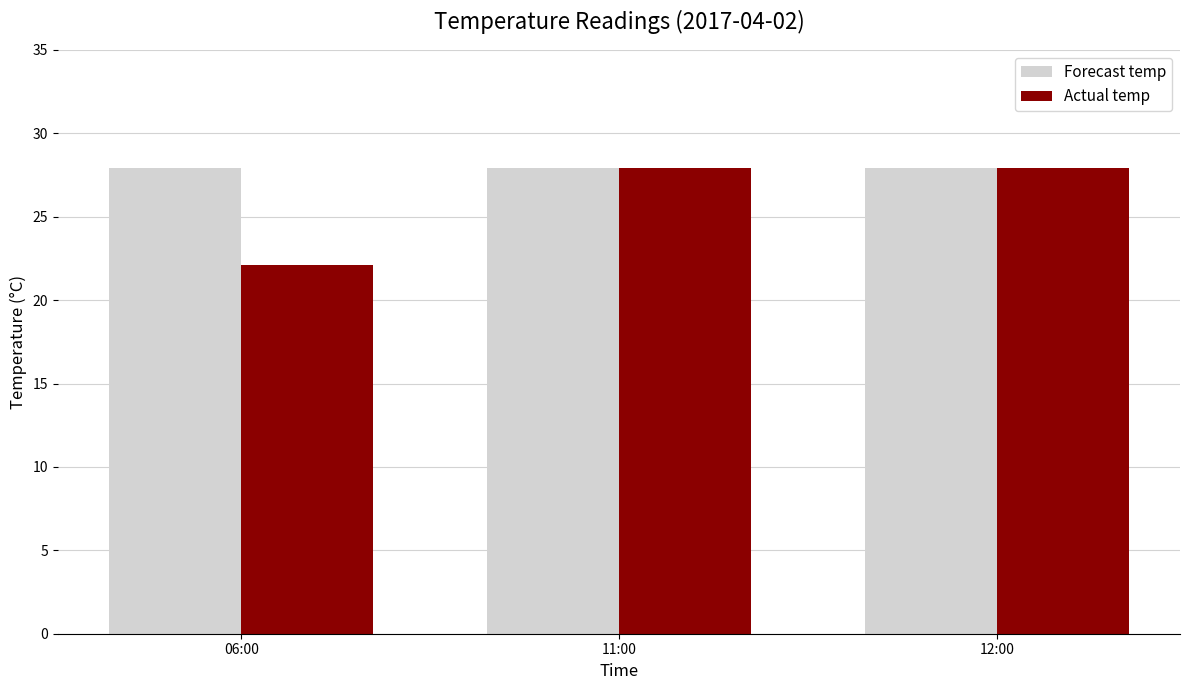

What is the value of the Actual temp bar at the 3rd from the left?

27.9